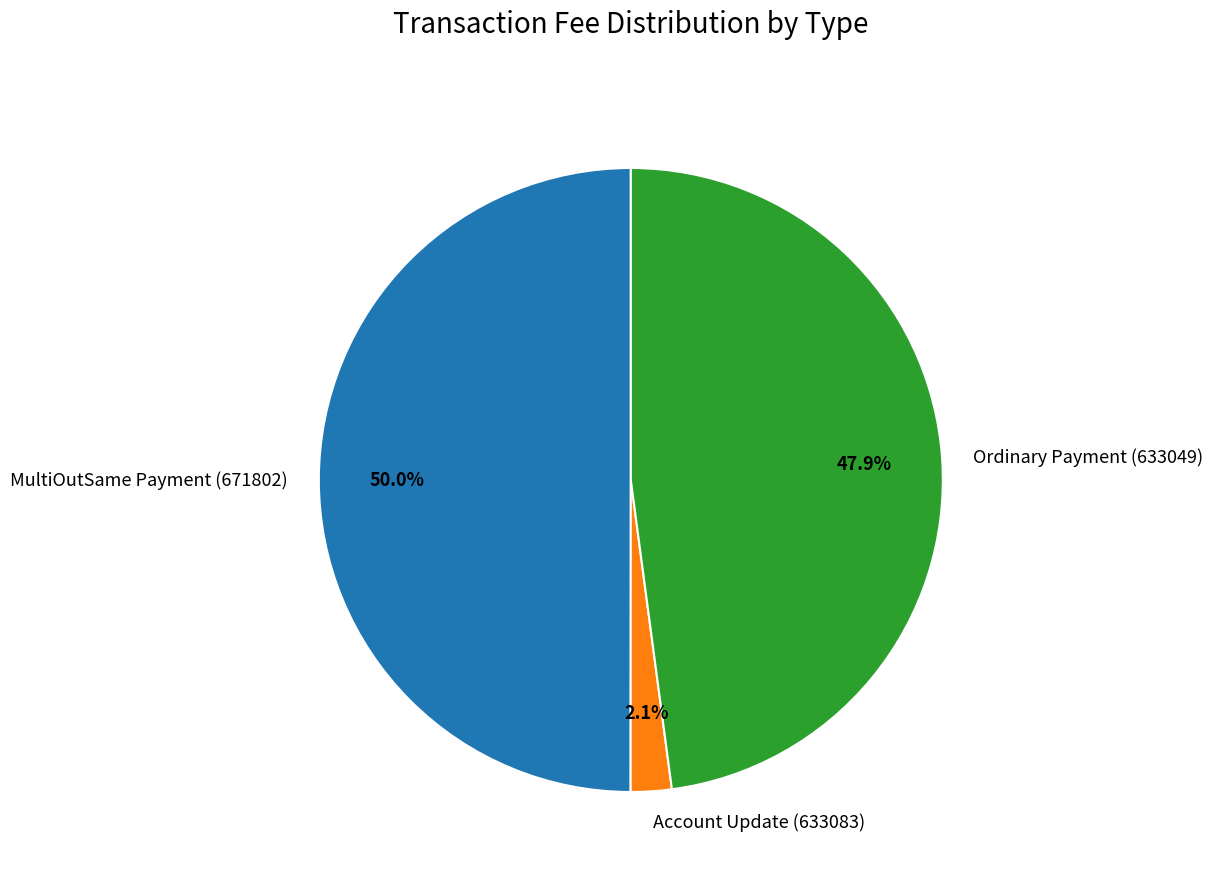

Do MultiOutSame Payment (671802) and Account Update (633083) together represent more than half of the pie?

Yes